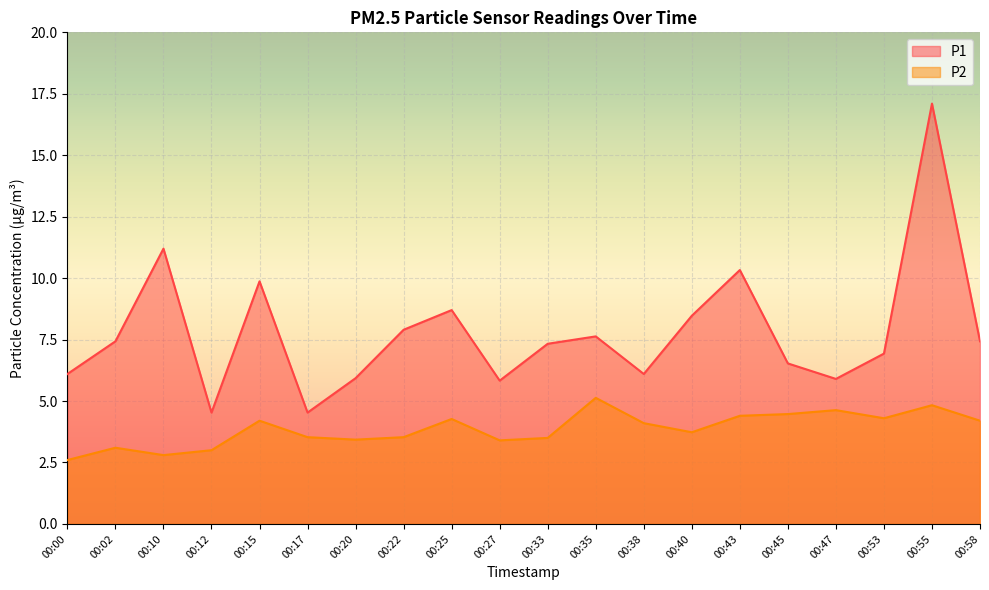

Is it true that P2 equals 4.2 at 00:15?

True